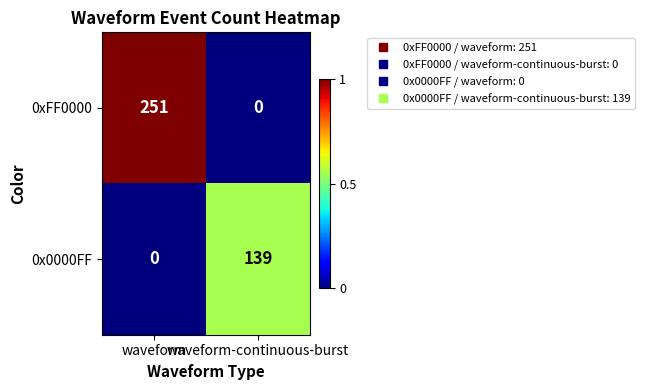

What is the highest value of the 0x0000FF series?

139